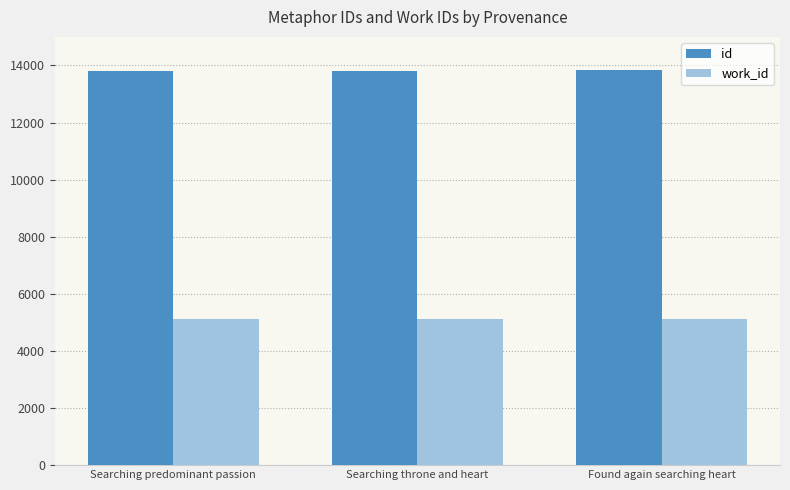

How many bars are there in each group?

2